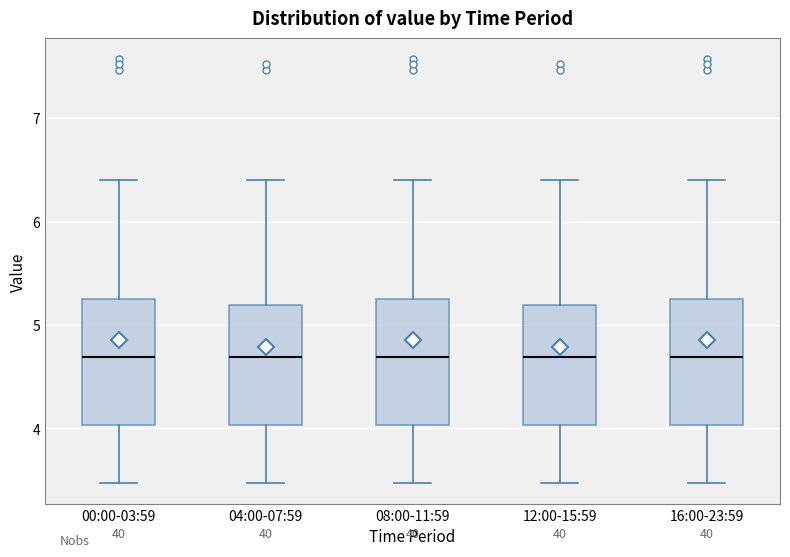

Where is the lower edge of the box for 04:00-07:59 on the y-axis? The values are not printed on the chart, so give them approximately, as read against the axis.

4.0